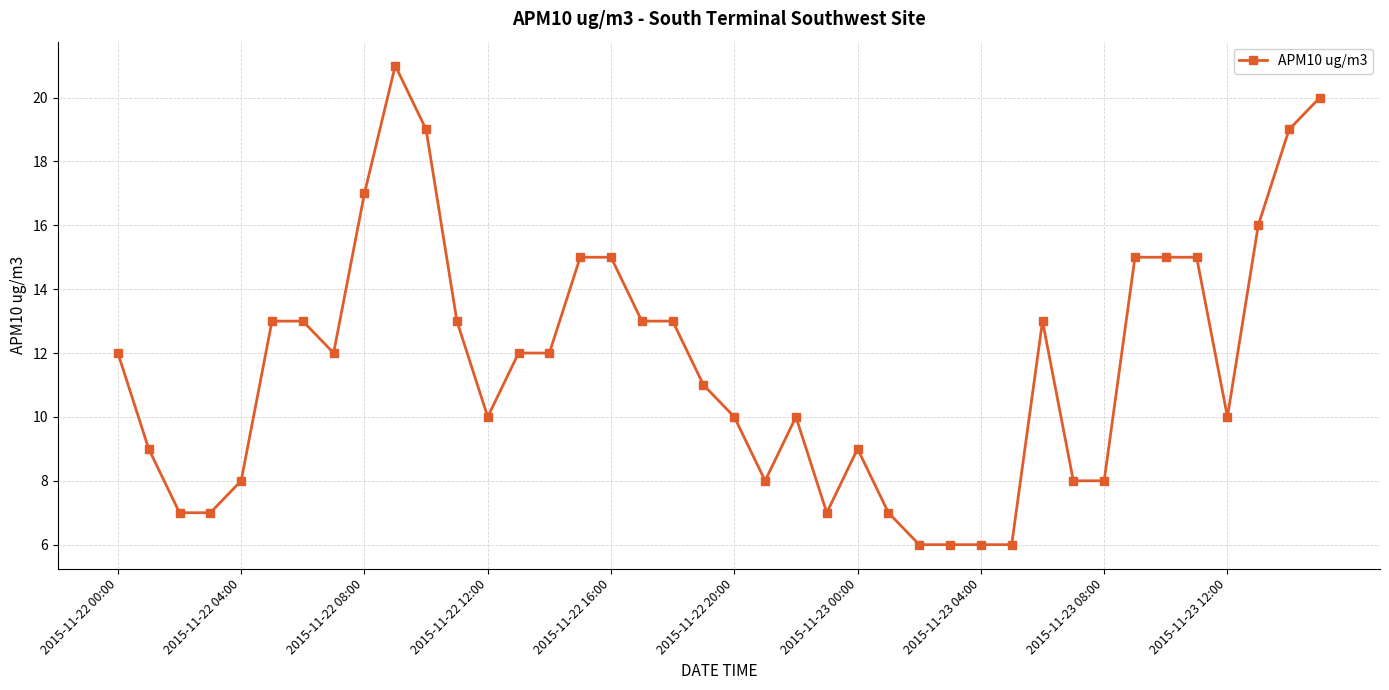

What is the minimum value shown in the chart?

6